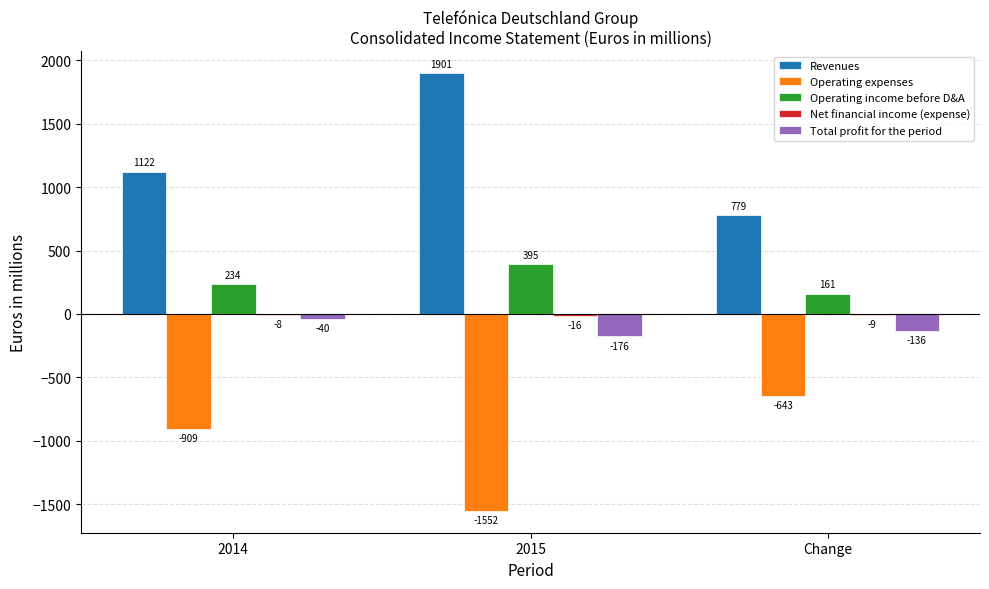

Is the value of Total profit for the period at 2015 greater than the value of Revenues at 2014?

No